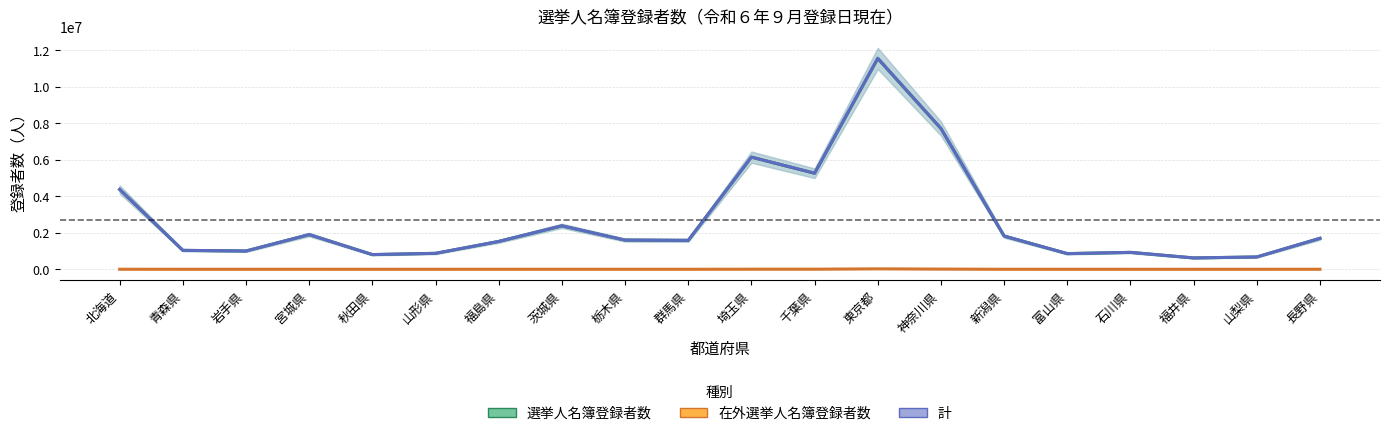

True or false: 選挙人名簿登録者数 and 計 cross at least once.

False